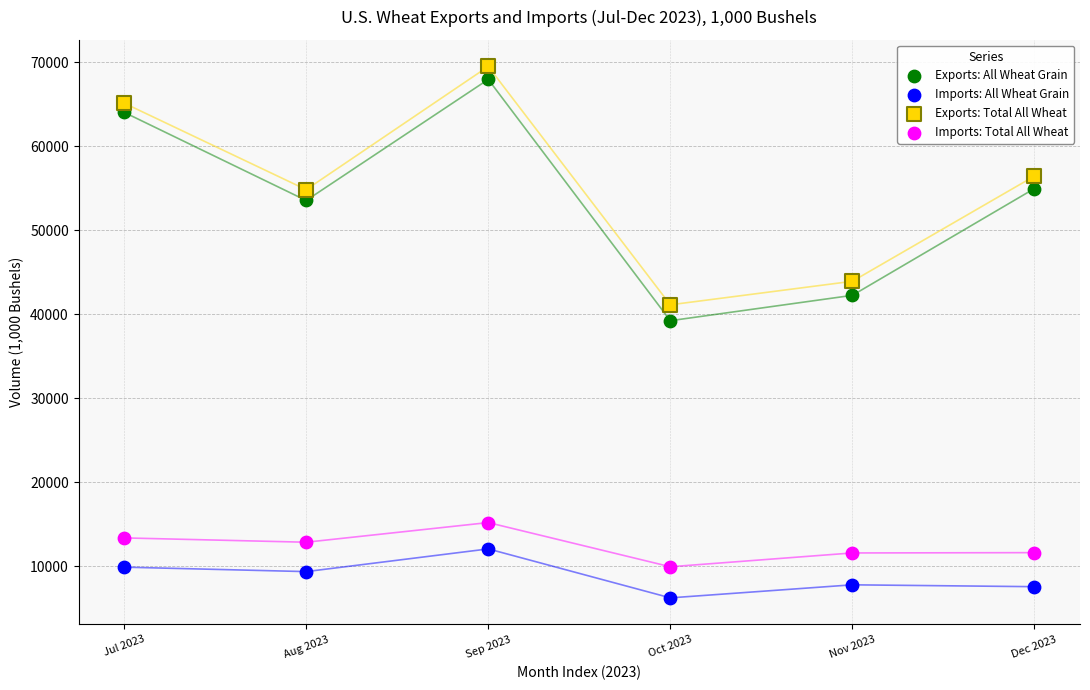

Which series contains the lowest Y value?

Imports: All Wheat Grain